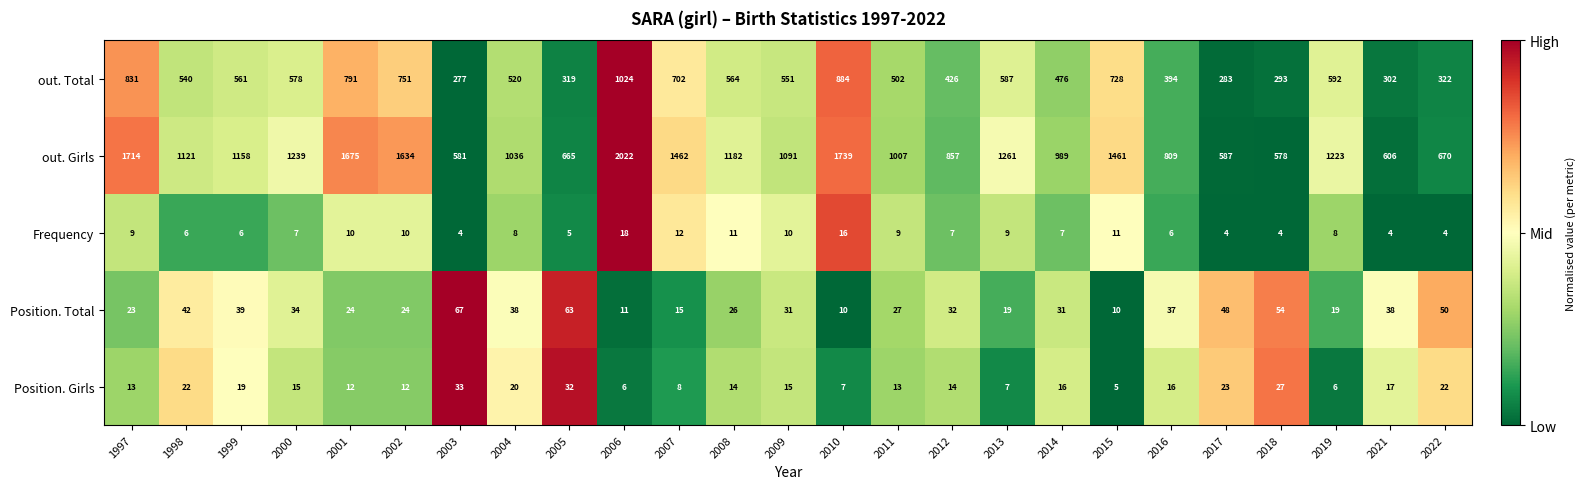

What is the approximate value of Position. Total at 2000?

34